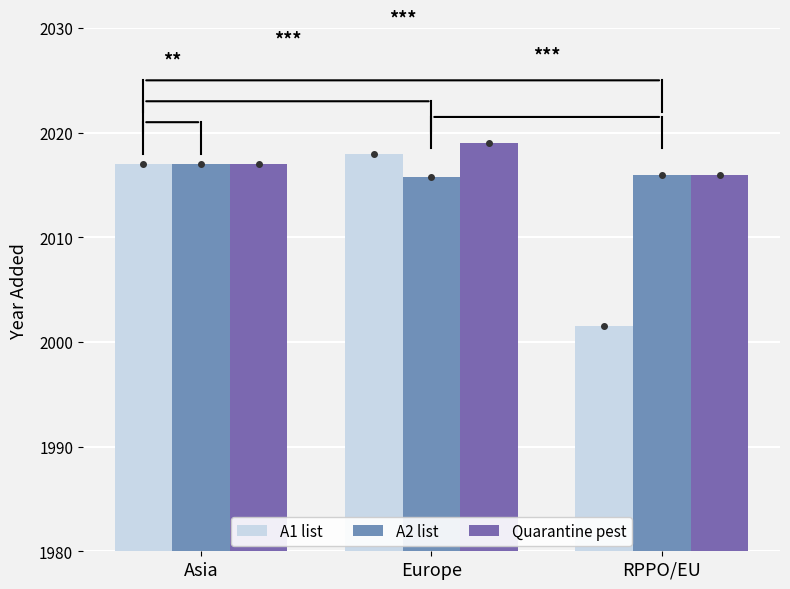

True or false: A1 list has a value of 2001.5 at RPPO/EU.

True